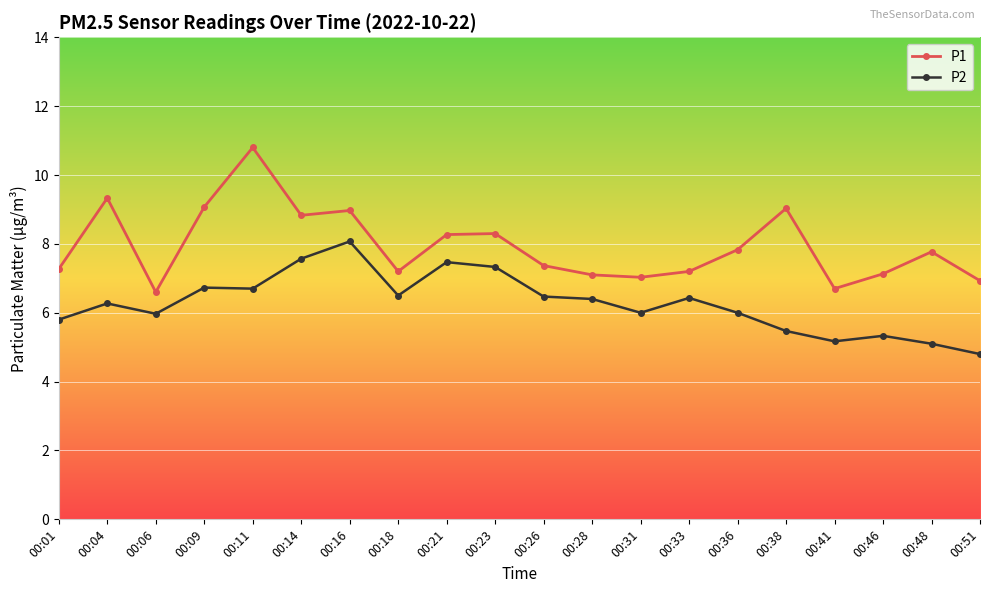

What is the lowest value of the P1 series?

6.6